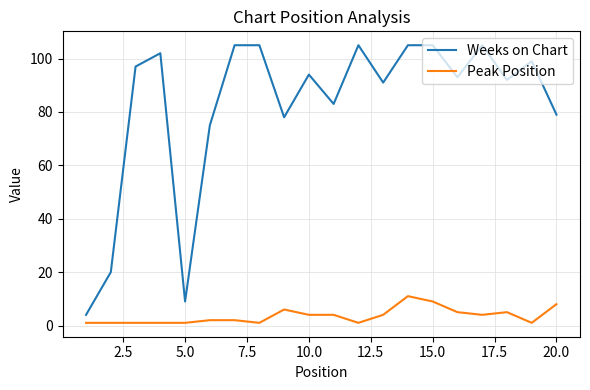

List the series in order of their peak value, highest first.

Weeks on Chart, Peak Position